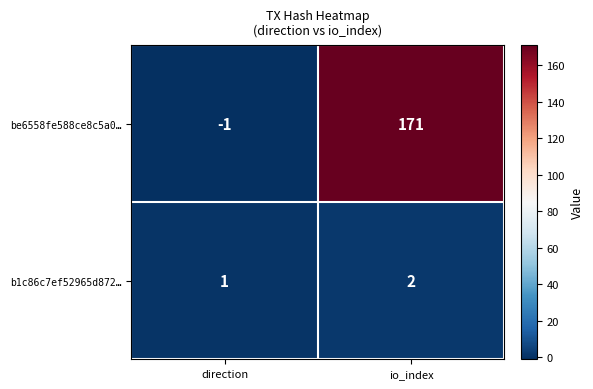

At which category is the sum across all series the highest?

io_index